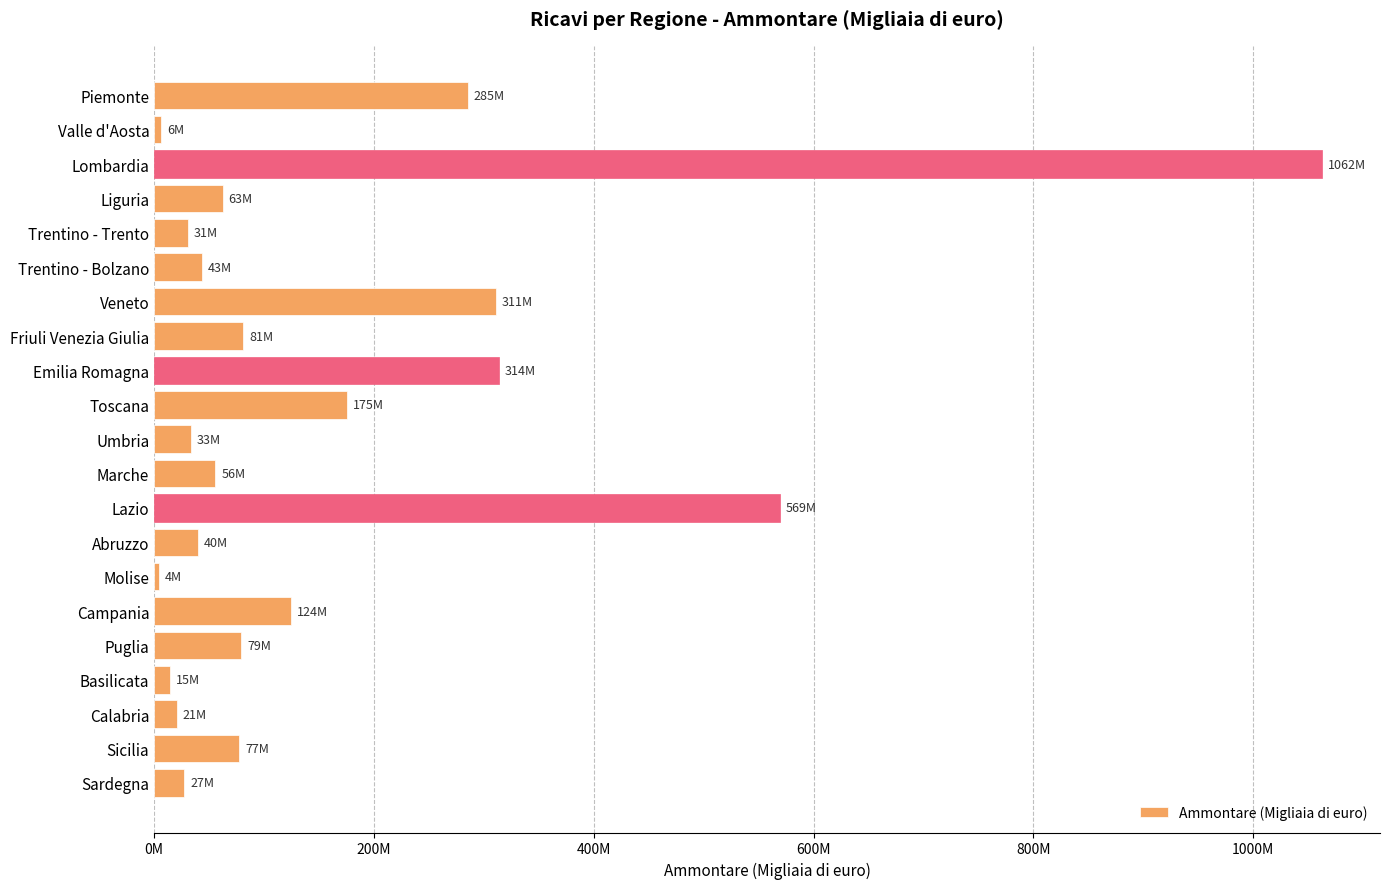

Are the bars horizontal?

Yes